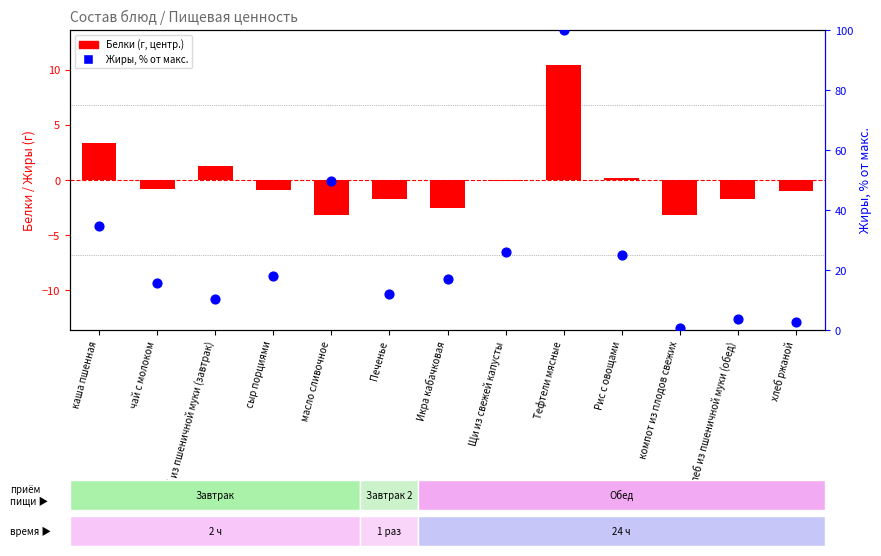

At how many categories does at least one series exceed 85?

1